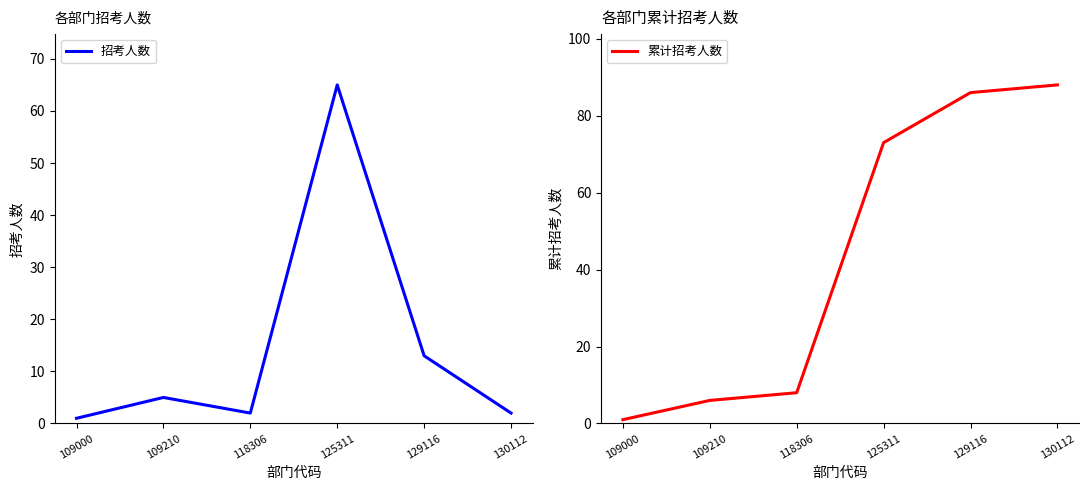

At which label does 招考人数 first exceed 5?

125311